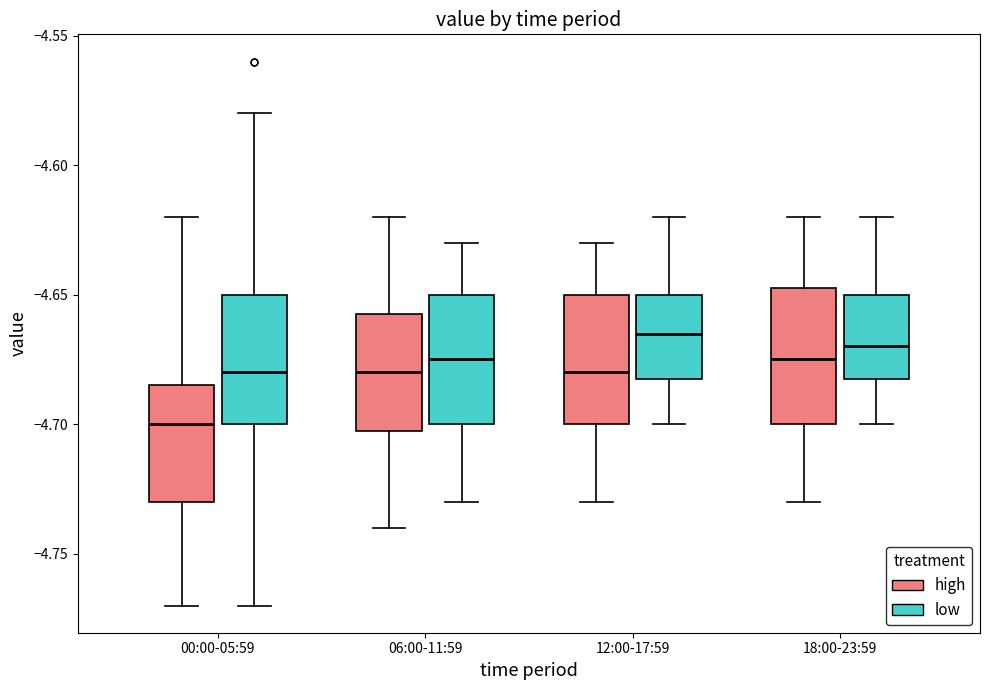

Which box has the lowest median line?

00:00-05:59 (high)